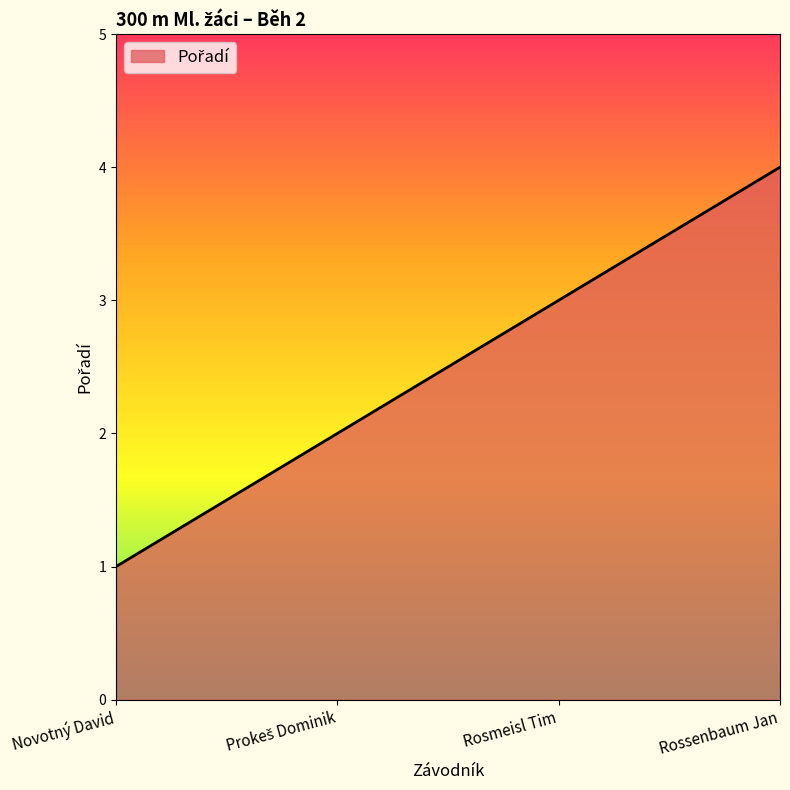

What position from the left is Rosmeisl Tim?

3